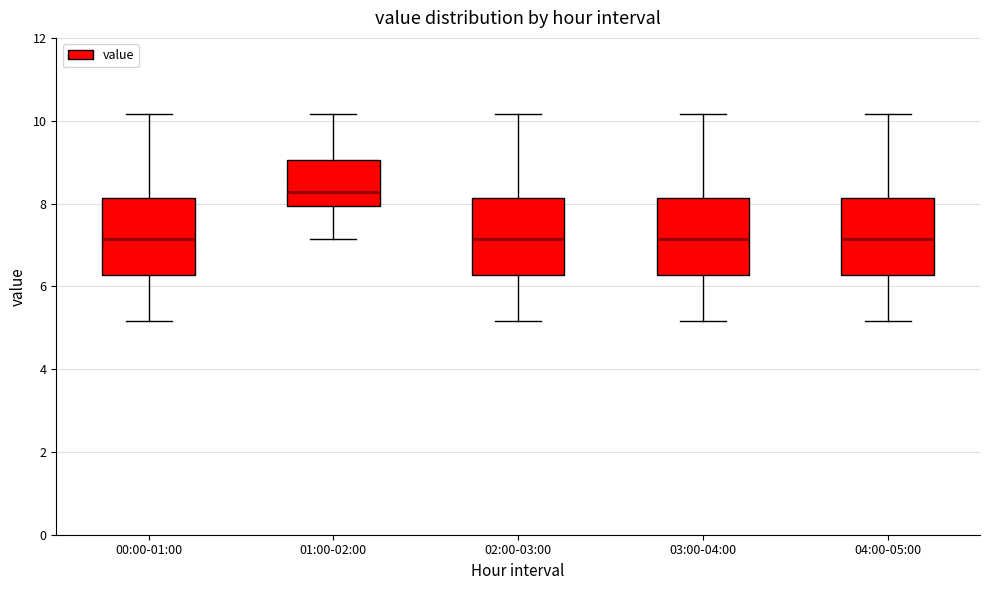

Reading left to right, transcribe this box plot: for each box, give where its median line is, the range the box spans, and where its two whiskers end, as read against the y-axis. The values are not printed on the chart, so give them approximately, as read against the axis.

00:00-01:00: median 7.2, box 6.2 to 8.2, whiskers 5.2 to 10.2
01:00-02:00: median 8.2, box 8.0 to 9.0, whiskers 7.2 to 10.2
02:00-03:00: median 7.2, box 6.2 to 8.2, whiskers 5.2 to 10.2
03:00-04:00: median 7.2, box 6.2 to 8.2, whiskers 5.2 to 10.2
04:00-05:00: median 7.2, box 6.2 to 8.2, whiskers 5.2 to 10.2